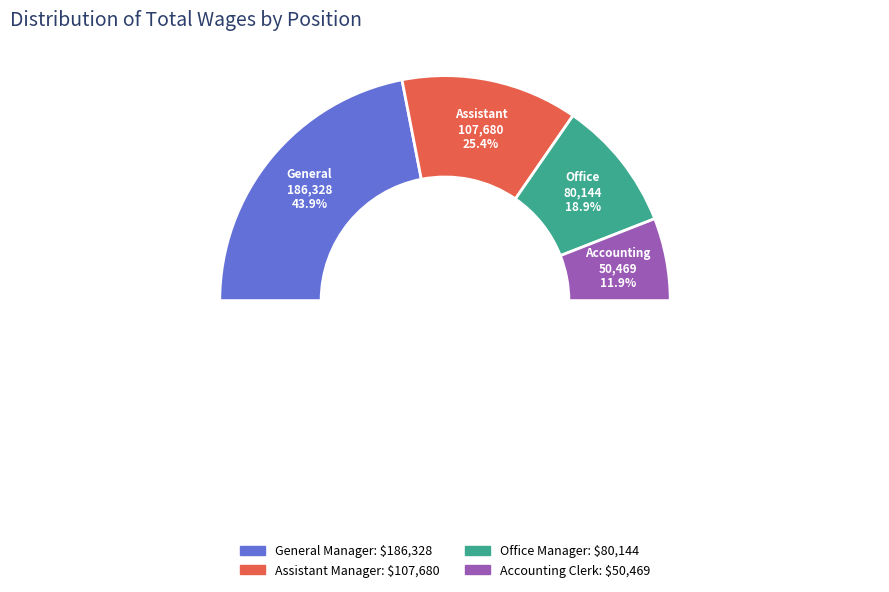

To the nearest percent, what percentage of the pie is General Manager?

44%